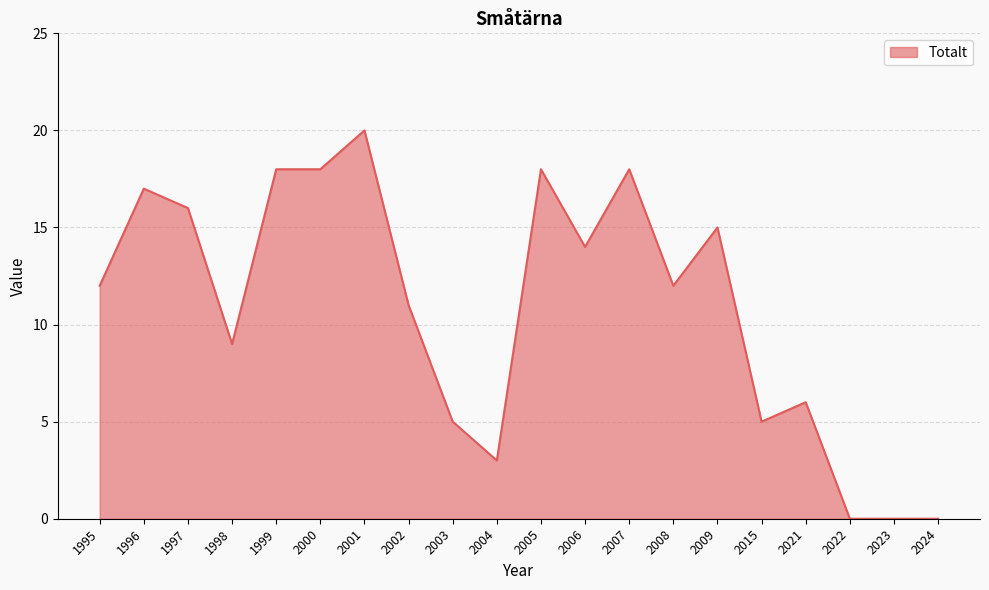

At which category does the chart reach its peak across all series?

2001